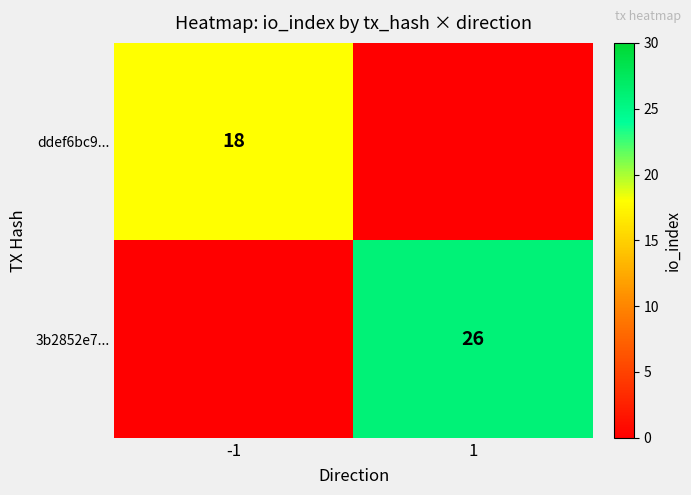

What is the maximum value shown in the chart?

26